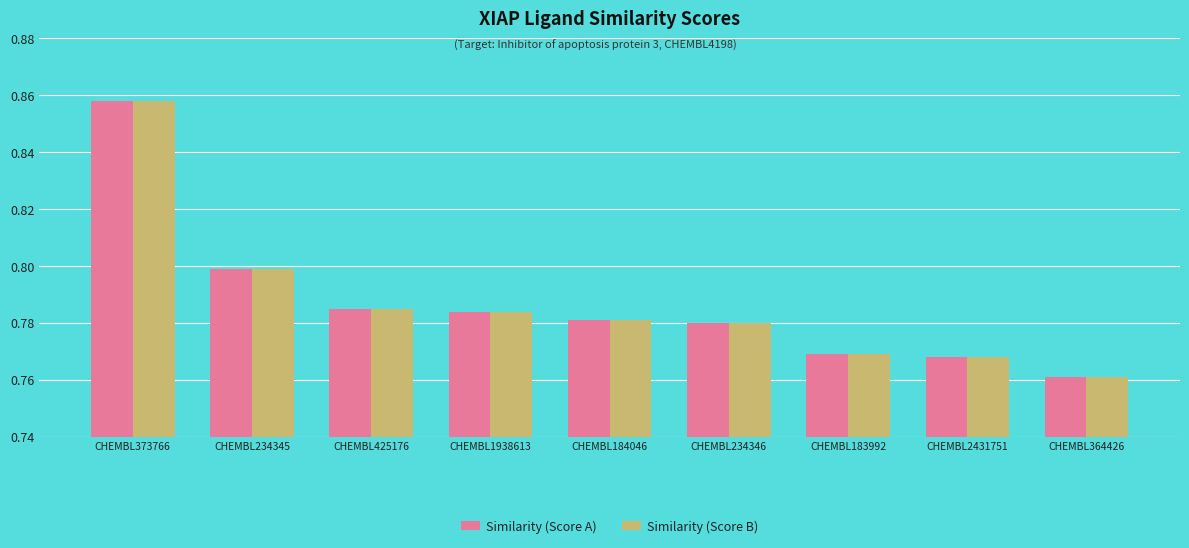

Which category has the lowest value in the Similarity (Score A) series?

CHEMBL364426